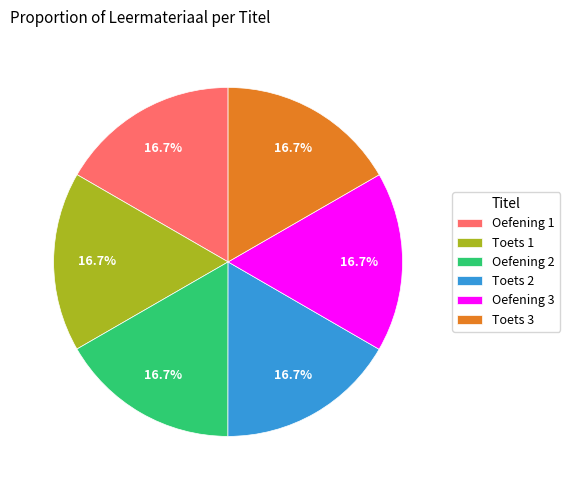

How many segments does this pie chart have?

6